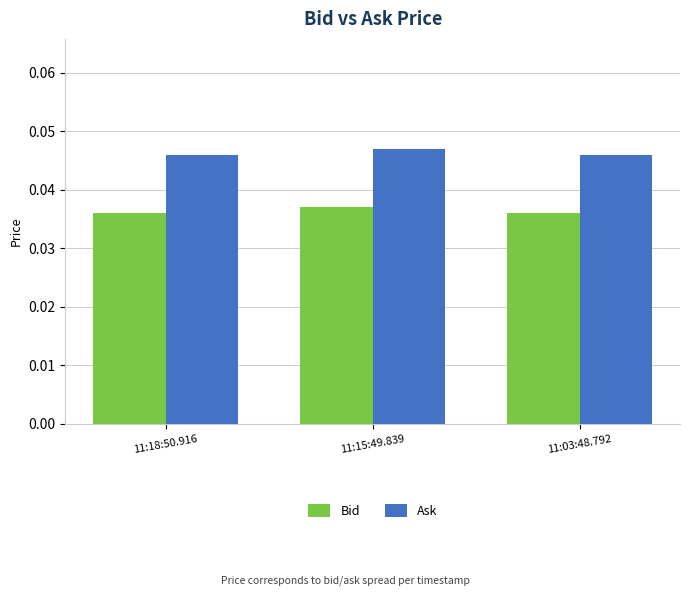

True or false: Bid has a value of 0.1 at 11:18:50.916.

False